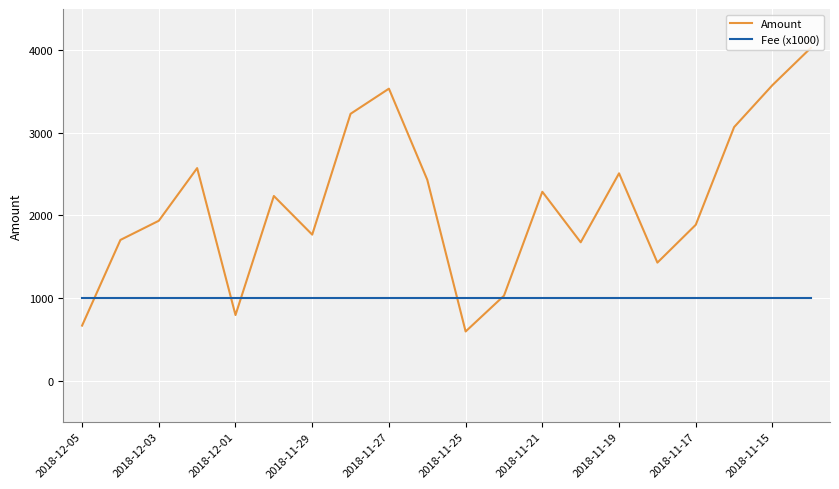

What is the lowest value of the Fee (x1000) series?

1000.0